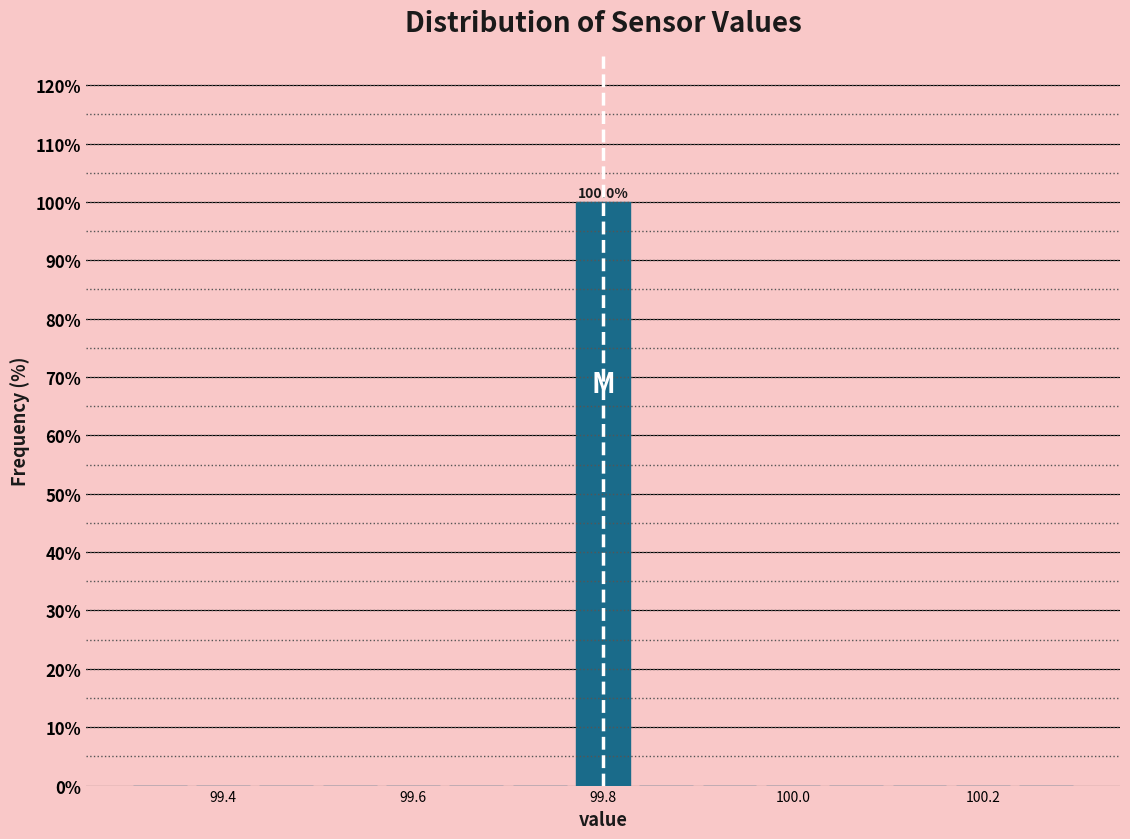

Around what value on the x-axis is the tallest bar? Give the approximate position of its centre, as read against the axis.

99.80